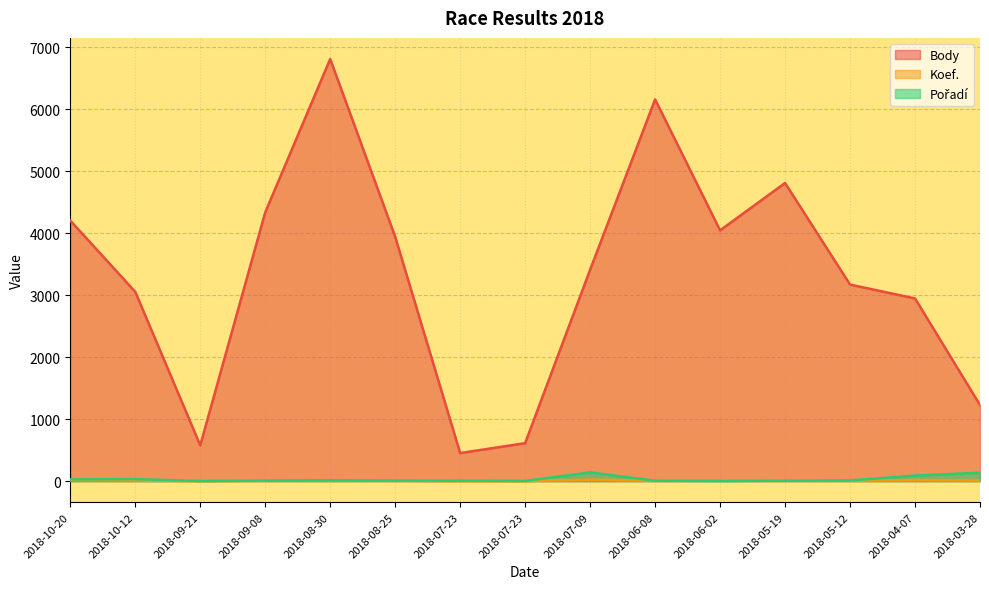

What is the difference between the maximum and minimum values in the Body series?

6359